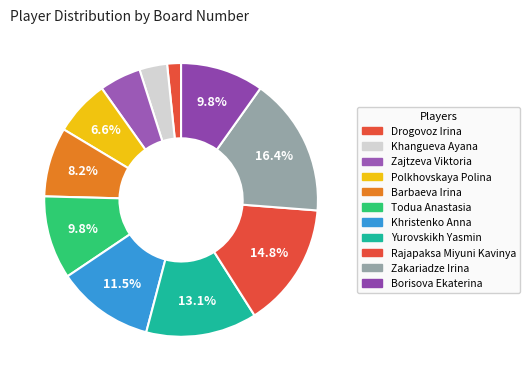

What is the largest slice in the pie chart?

Zakariadze Irina